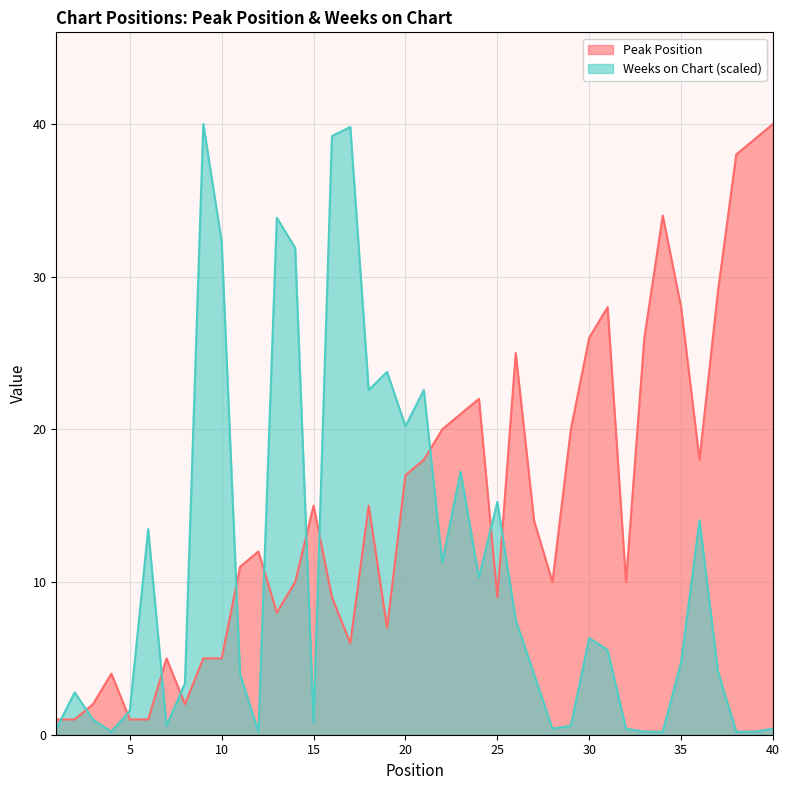

At how many categories does at least one series exceed 25?

15